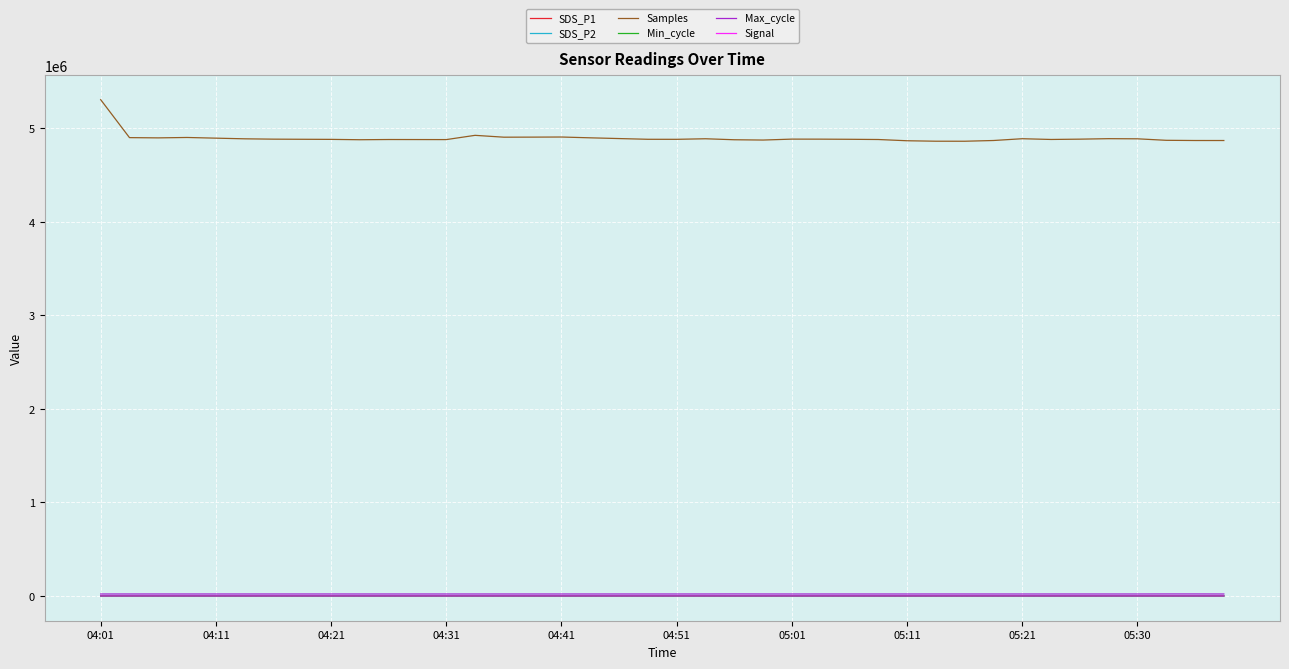

Which series has the largest range (max minus min)?

Samples